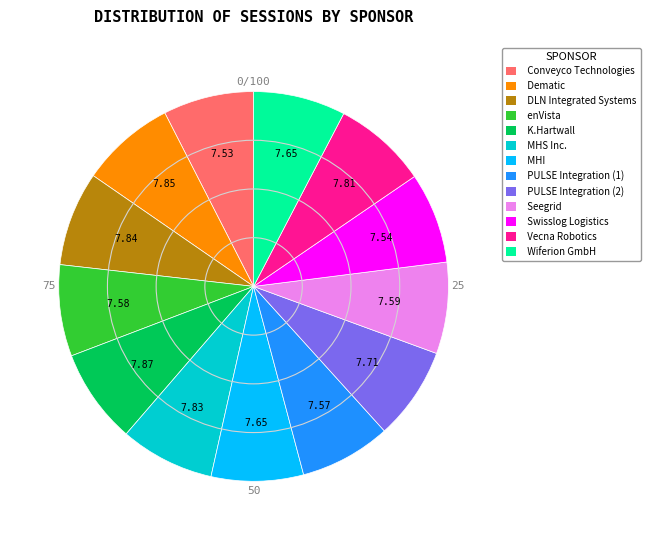

Count the number of slices in the pie.

13